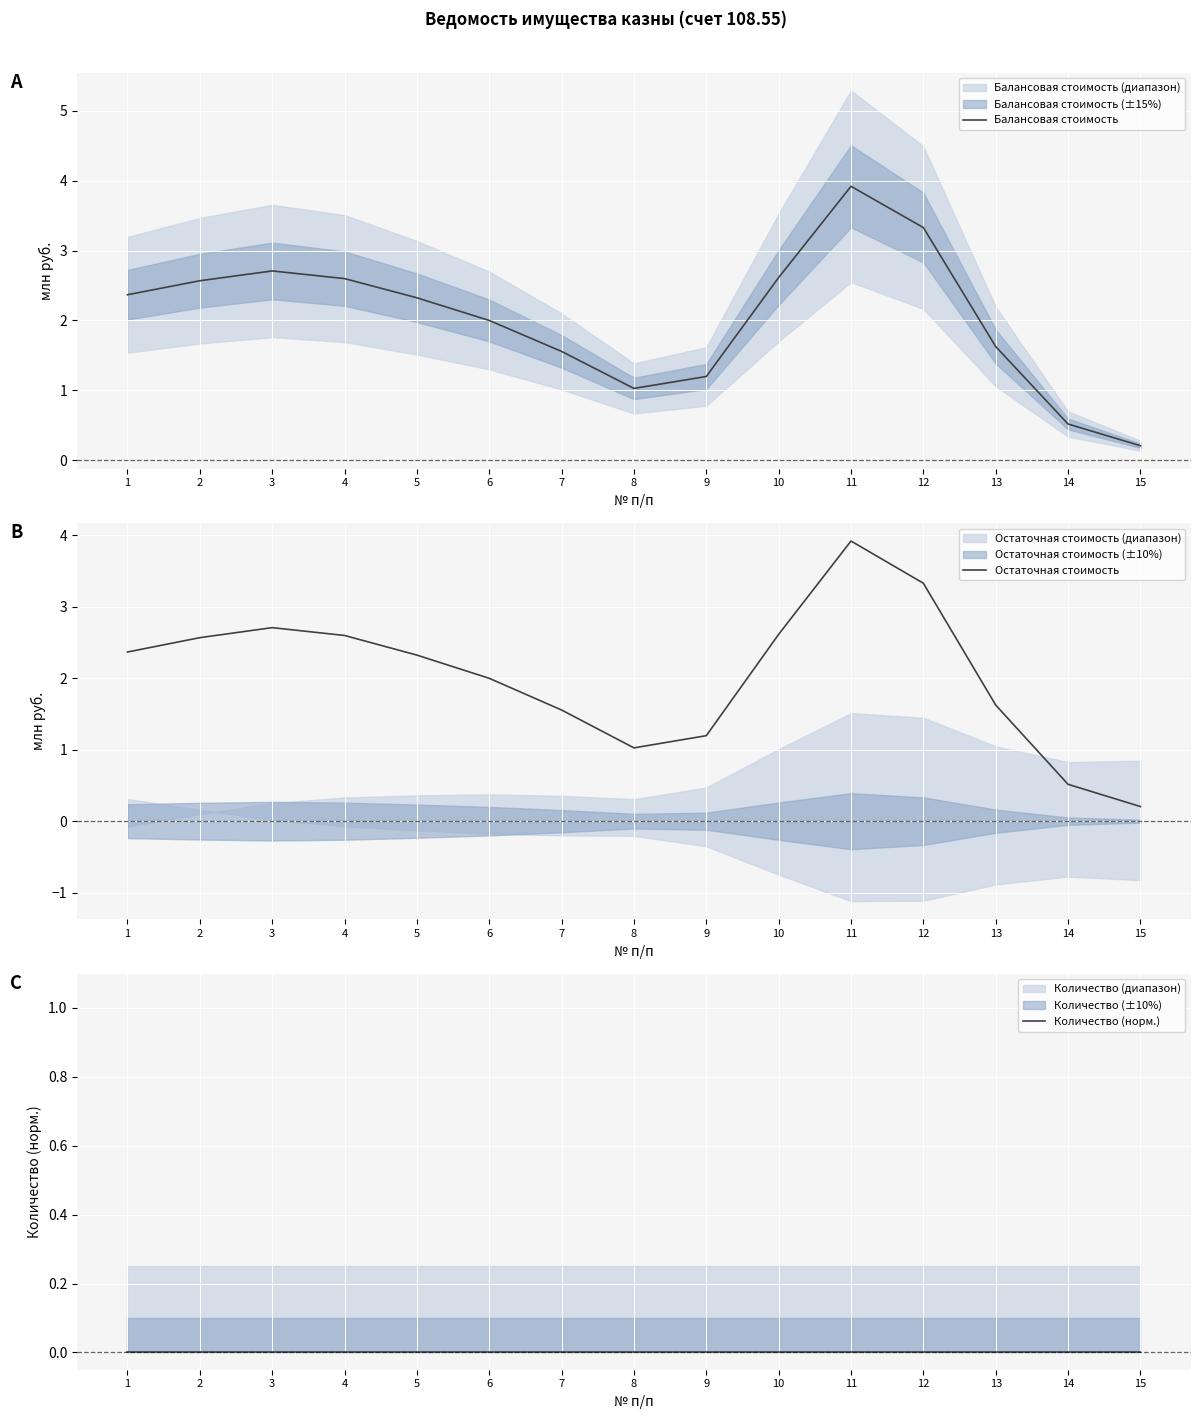

At which category is the sum across all series the highest?

11